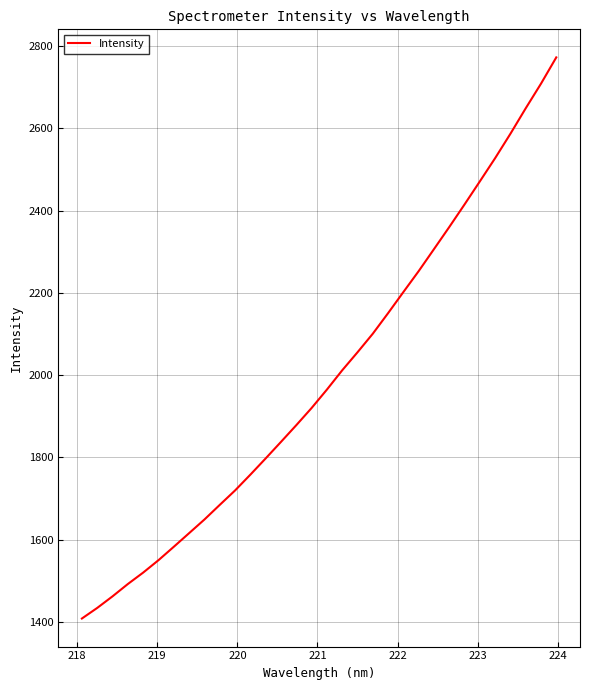

What is the difference between the maximum and minimum values?

1363.7